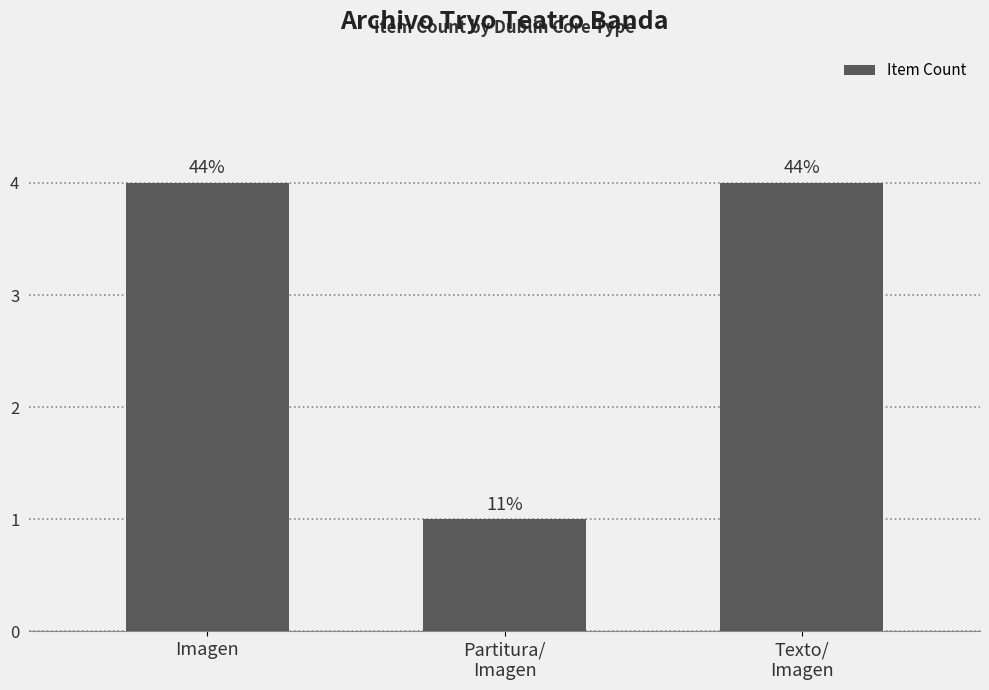

At which category does the chart reach its minimum across all series?

Partitura/
Imagen